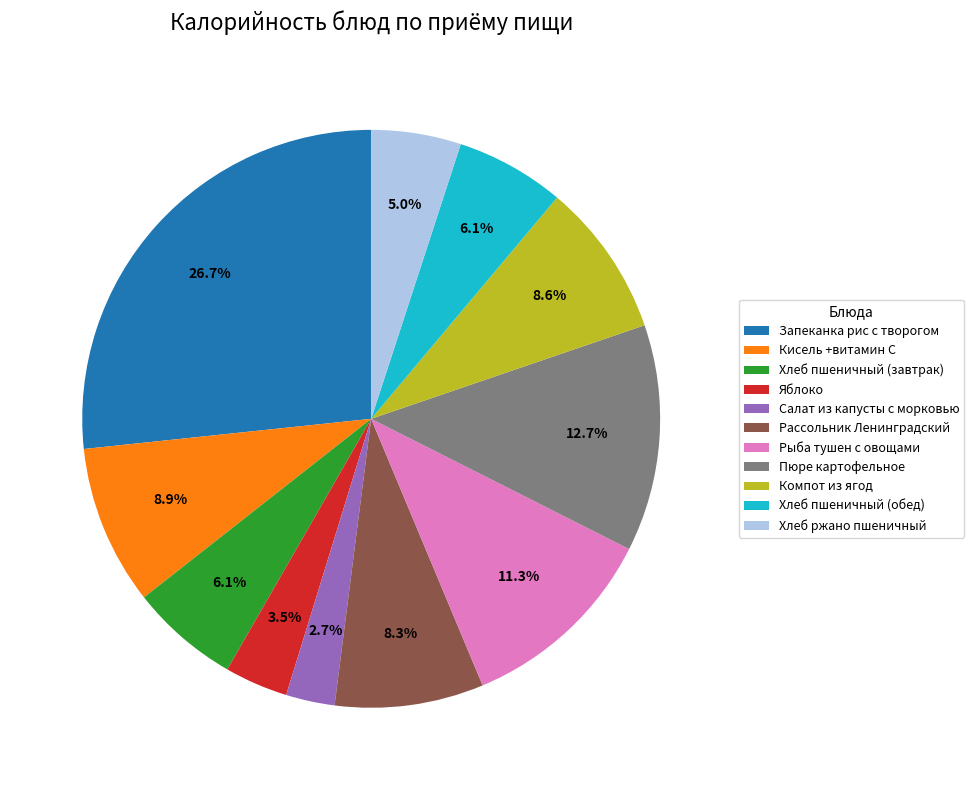

Approximately how many times larger is the value at Рассольник Ленинградский compared to Хлеб ржано пшеничный?

1.7